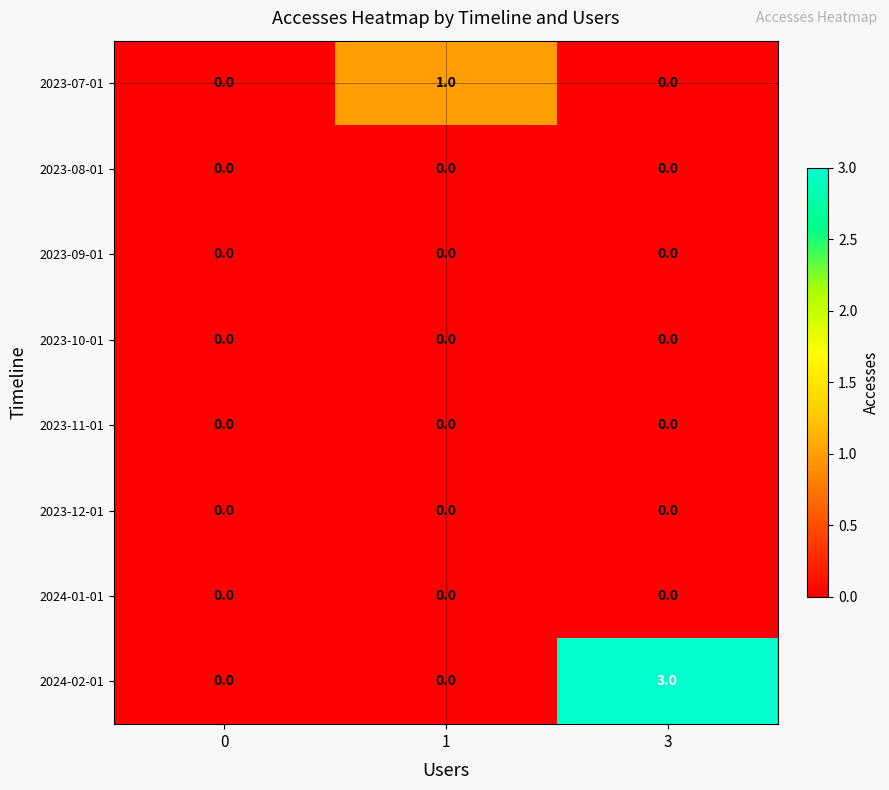

Reading right to left, transcribe all the data shown in this chart.

2023-07-01: 3=0	1=1	0=0
2023-08-01: 3=0	1=0	0=0
2023-09-01: 3=0	1=0	0=0
2023-10-01: 3=0	1=0	0=0
2023-11-01: 3=0	1=0	0=0
2023-12-01: 3=0	1=0	0=0
2024-01-01: 3=0	1=0	0=0
2024-02-01: 3=3	1=0	0=0